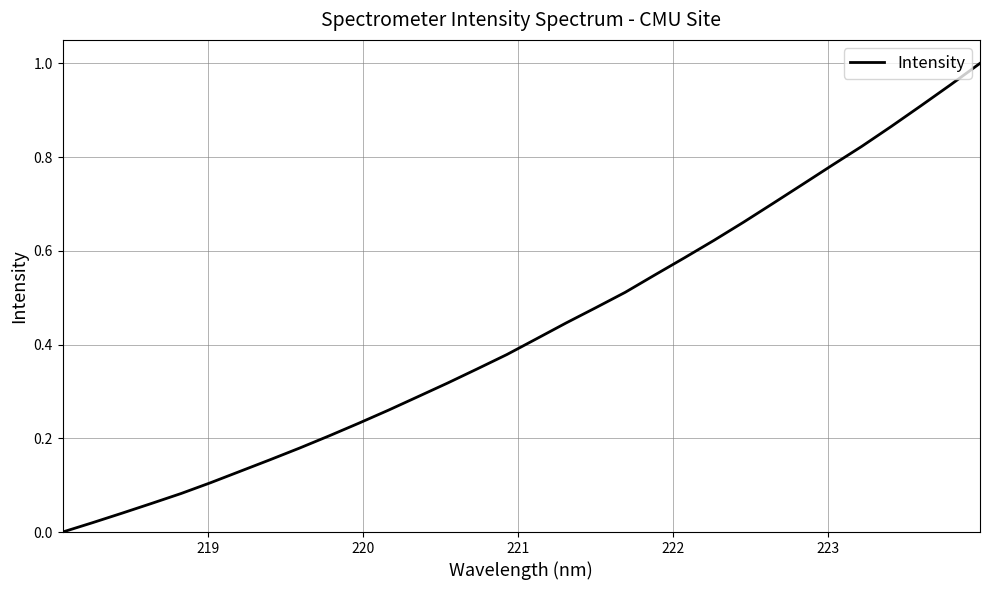

How many positive values are there?

31